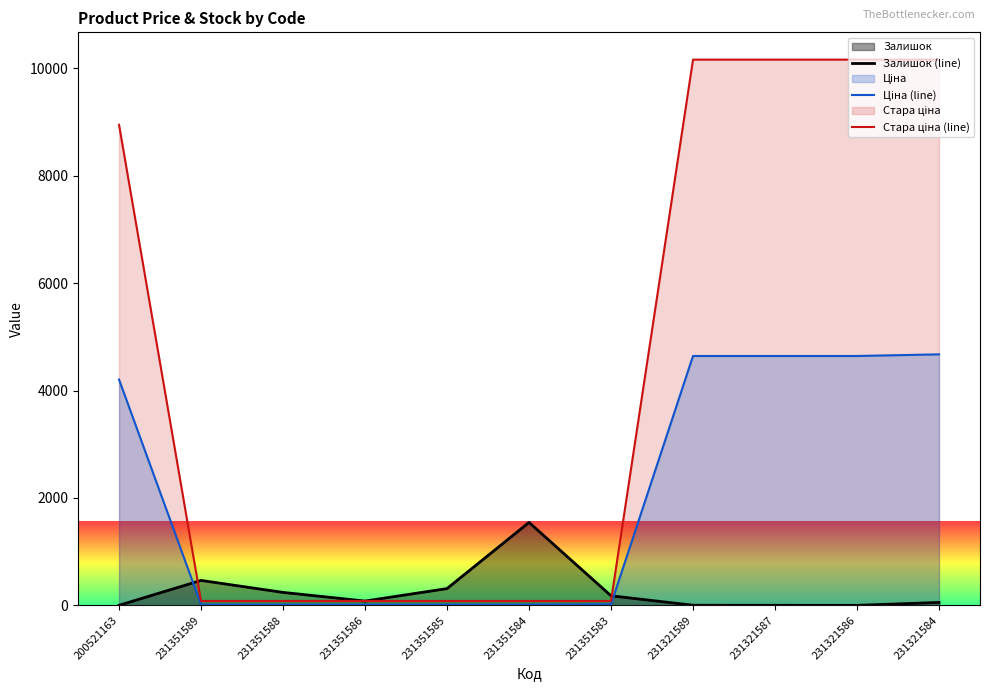

What is the difference between the second highest and minimum values in the Ціна (line) series?

4626.7